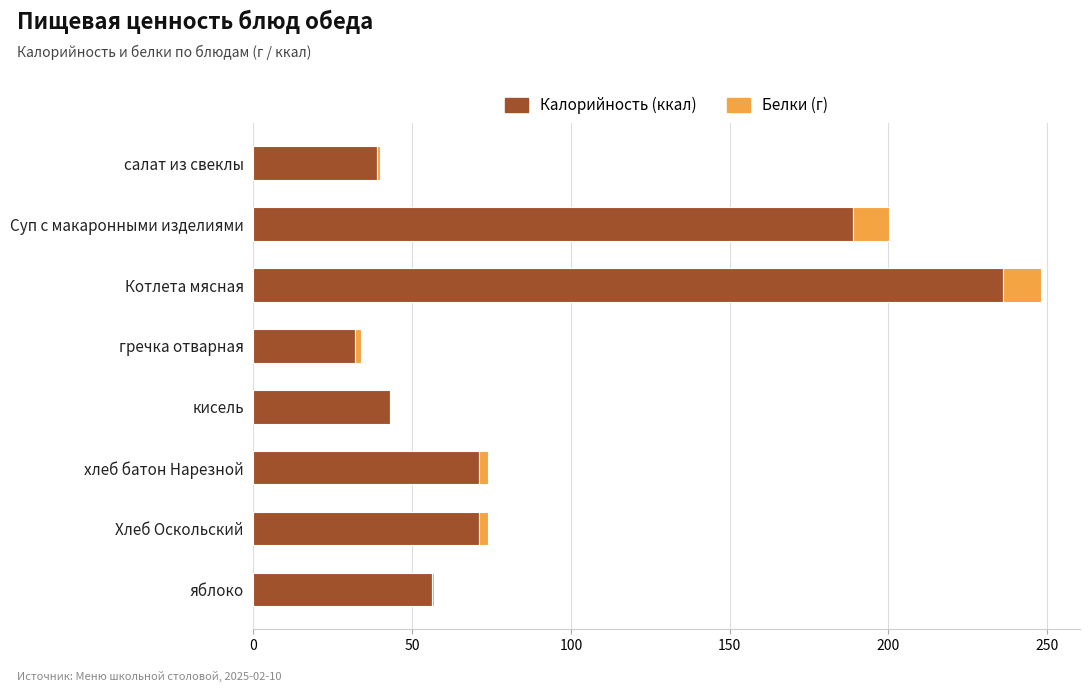

At which label does Калорийность (ккал) reach its peak?

Котлета мясная